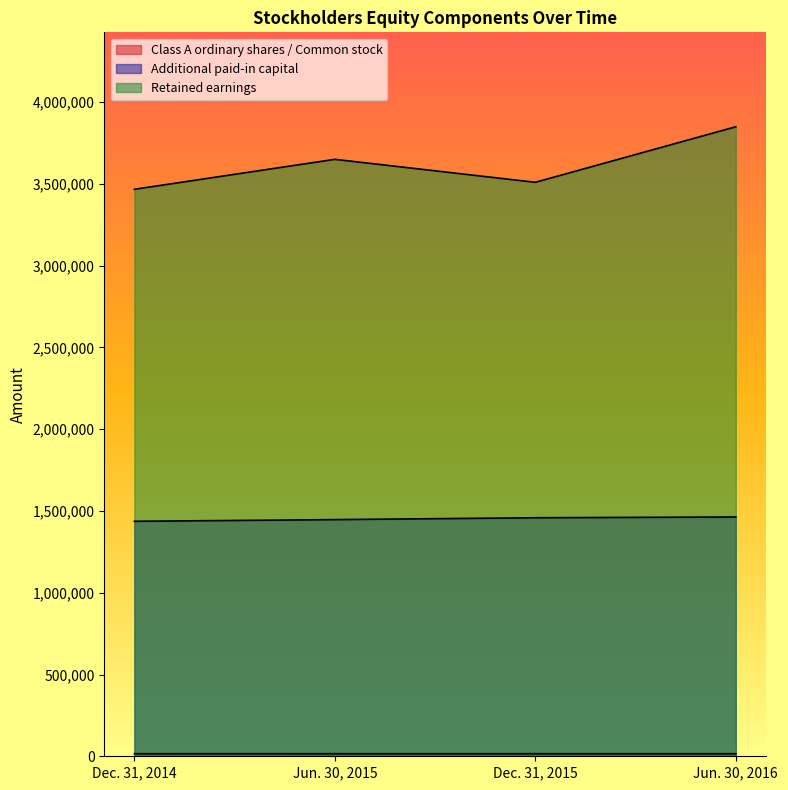

At which label does Retained earnings first exceed 3650177?

Jun. 30, 2016